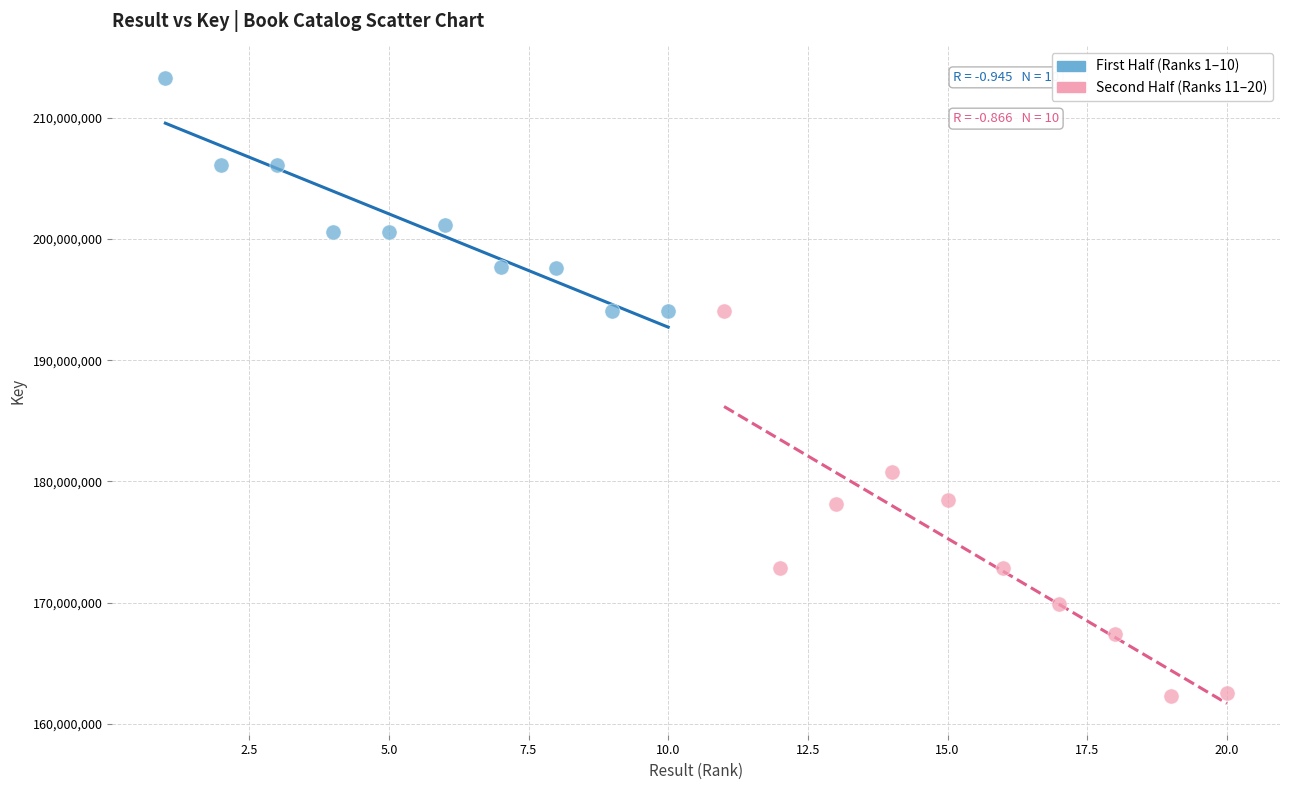

Which series contains the highest Y value?

First Half (Ranks 1–10)